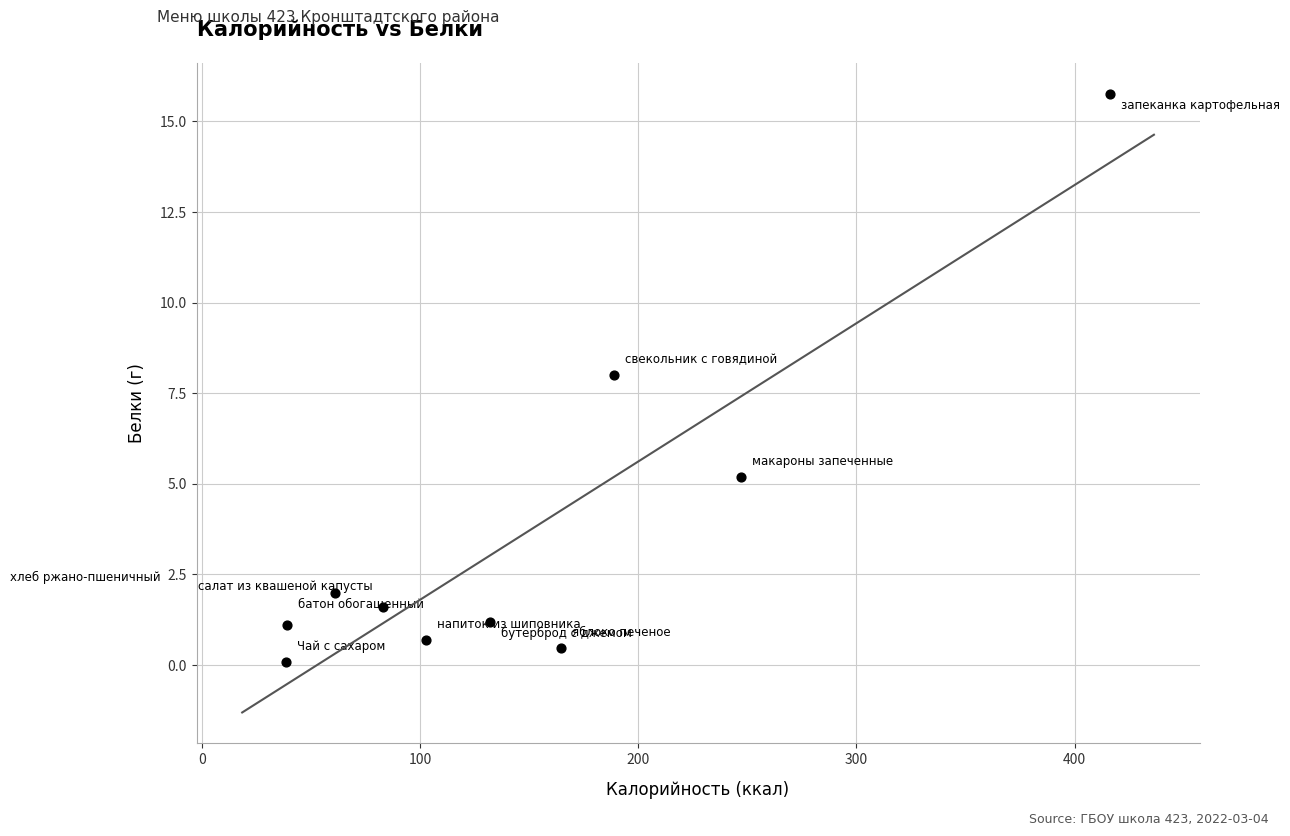

What is the range of X values (max minus min)?

377.7